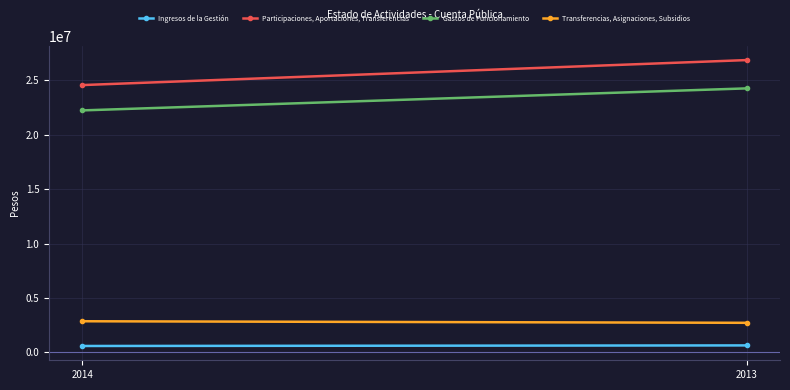

What is the smallest value displayed?

590145